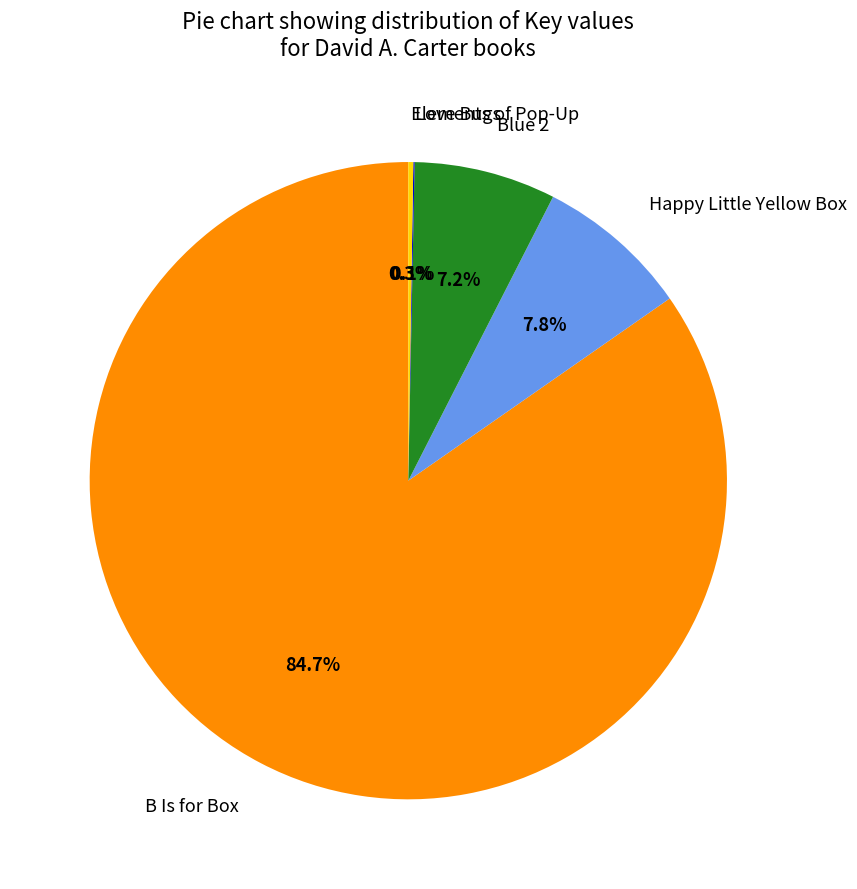

Which category has the biggest portion of the pie?

B Is for Box